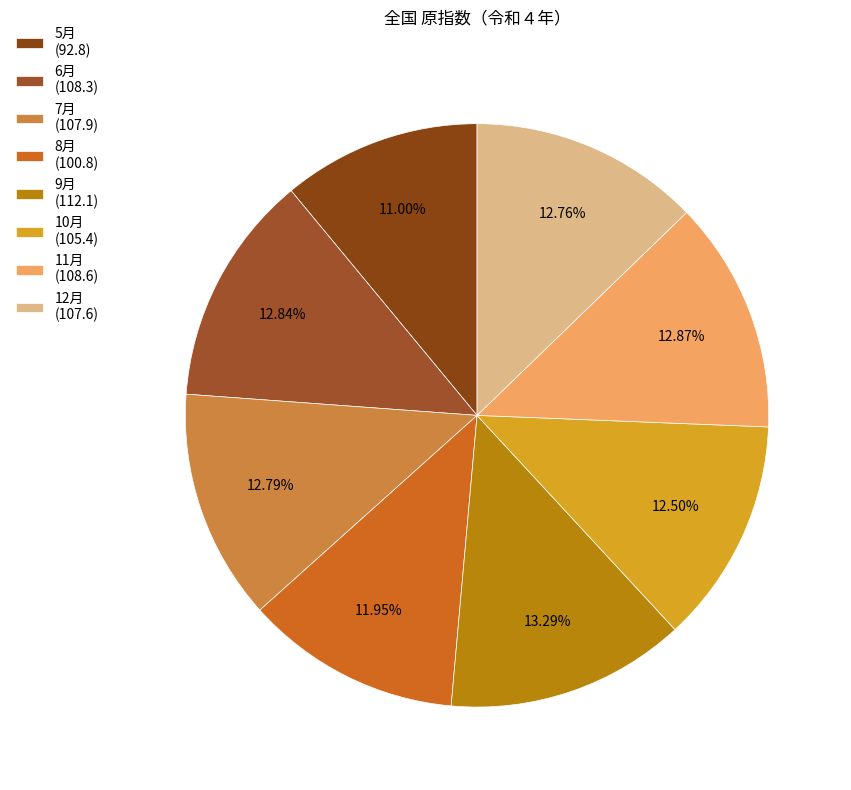

What is the total percentage of 9月 and 8月?

25.2%